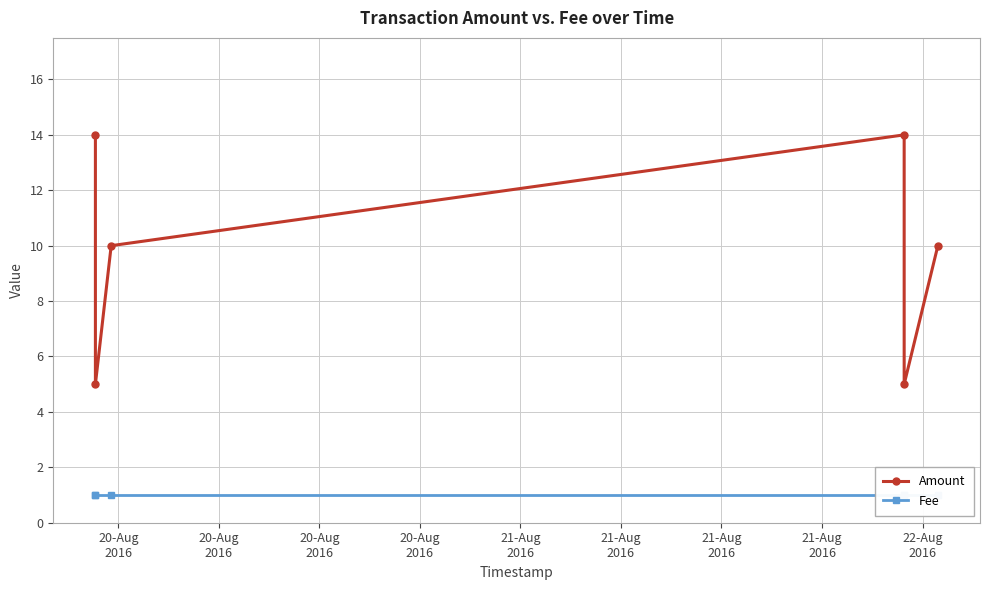

Reading left to right, extract all data points from this chart.

Amount: 14	5	10	14	5	10
Fee: 1	1	1	1	1	1